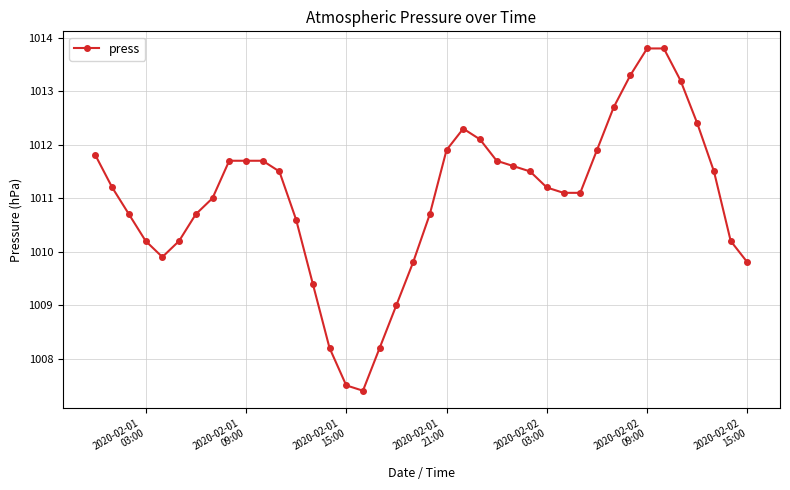

What is the maximum value shown in the chart?

1013.8